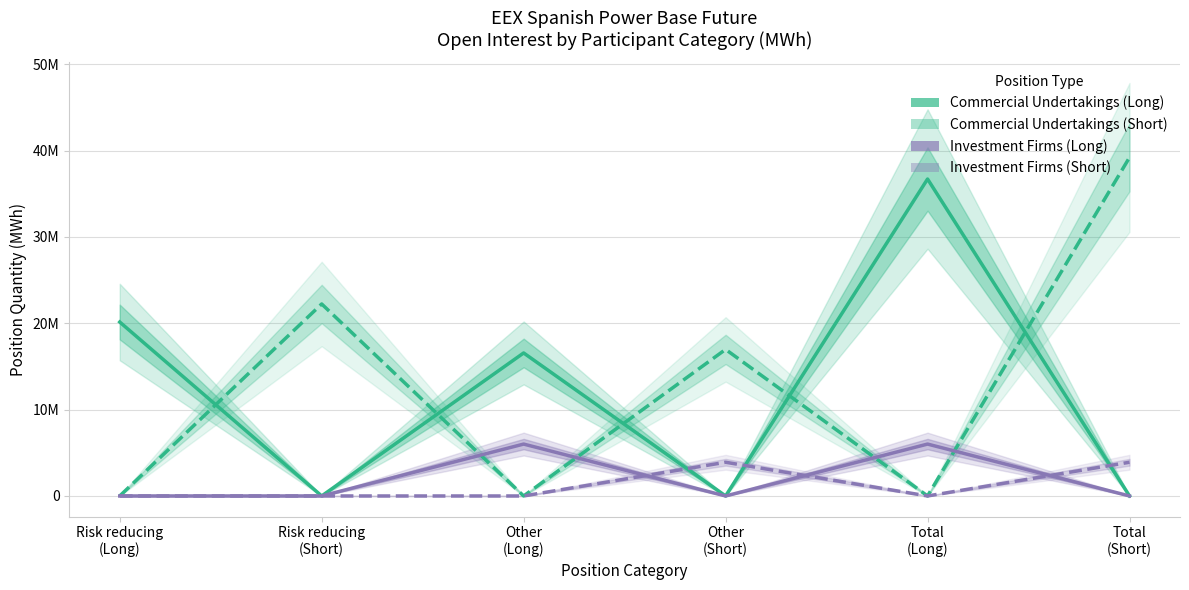

At Other
(Long), list the series in order from largest to smallest.

Commercial Undertakings (Long), Investment Firms (Long), Commercial Undertakings (Short), Investment Firms (Short)